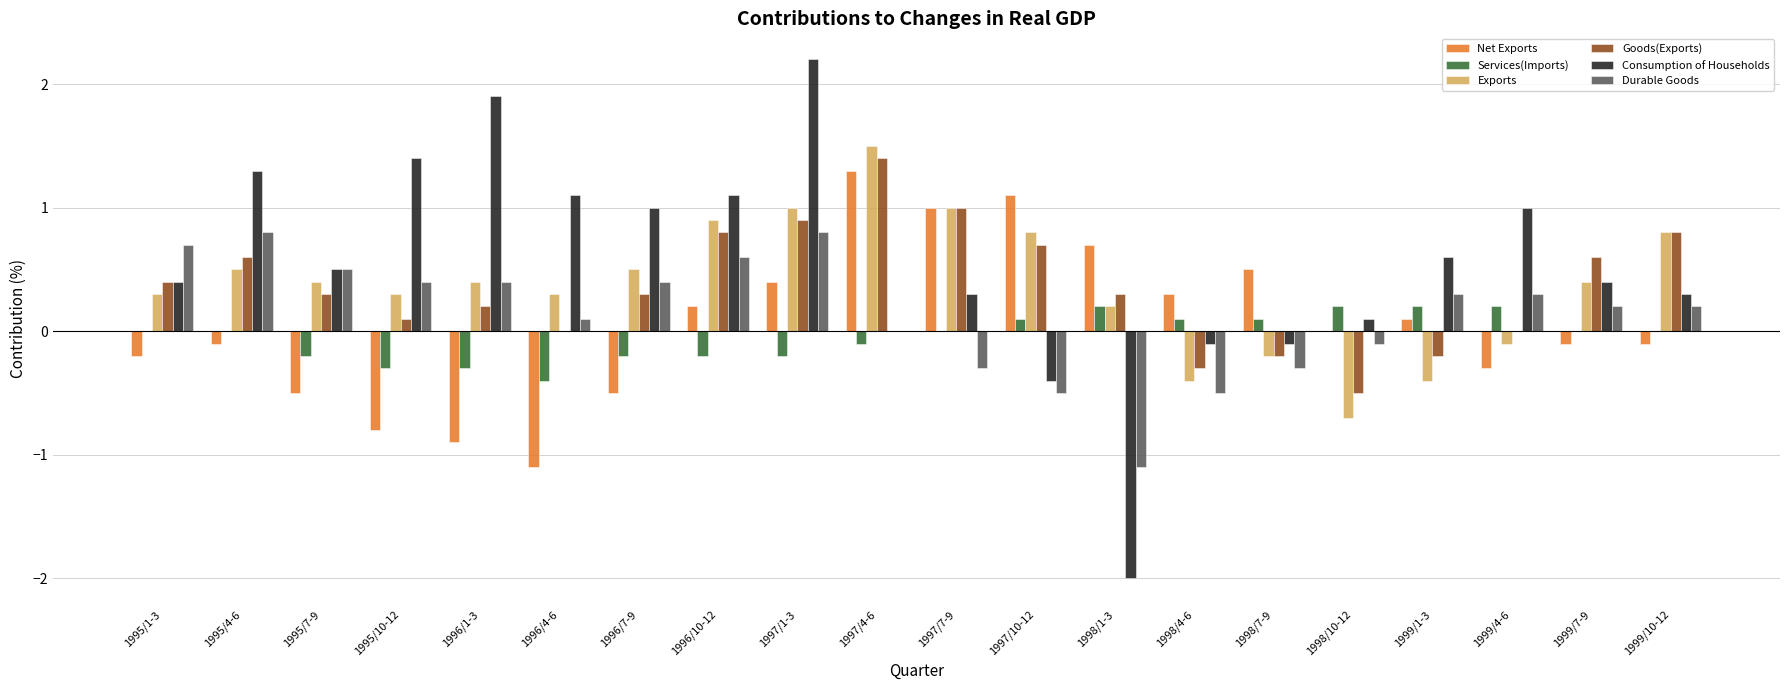

True or false: Durable Goods has a value of -1.1 at 1998/1-3.

True